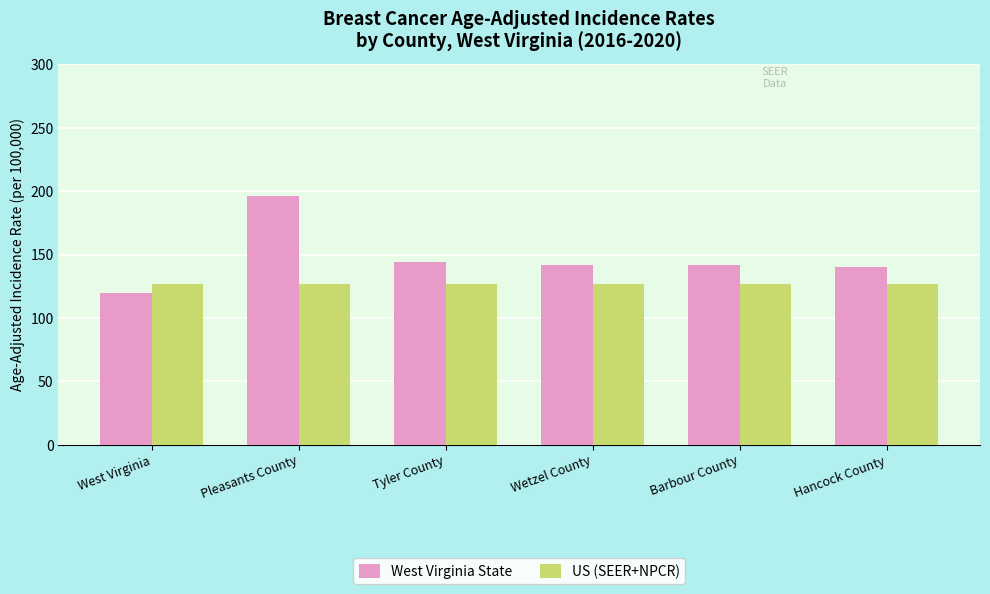

Where does the West Virginia State series first go above 142?

Pleasants County